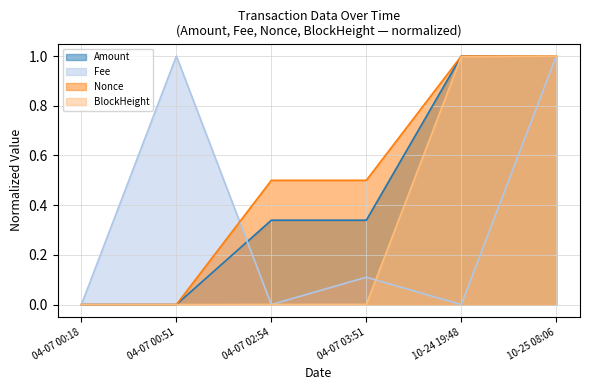

Between 04-07 00:18 and 10-24 19:48, which series saw the biggest shift?

Nonce